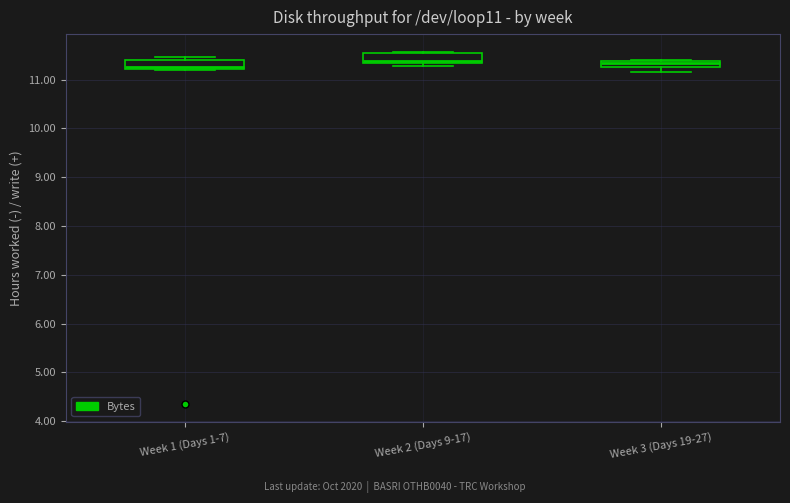

Where is the upper edge of the box for Week 2 (Days 9-17) on the y-axis? The values are not printed on the chart, so give them approximately, as read against the axis.

11.5